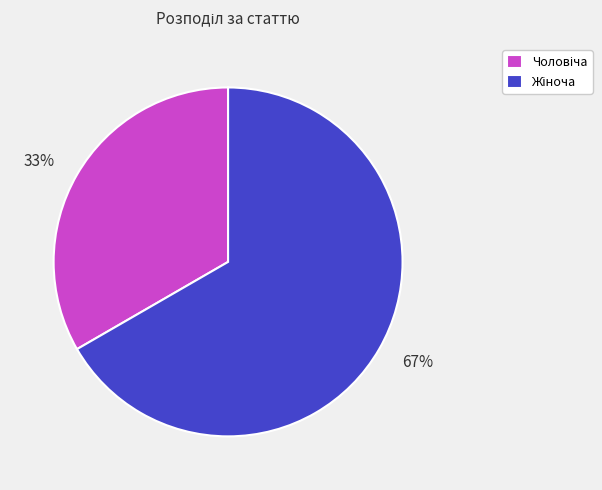

Between 33% and 67%, which is larger?

67%